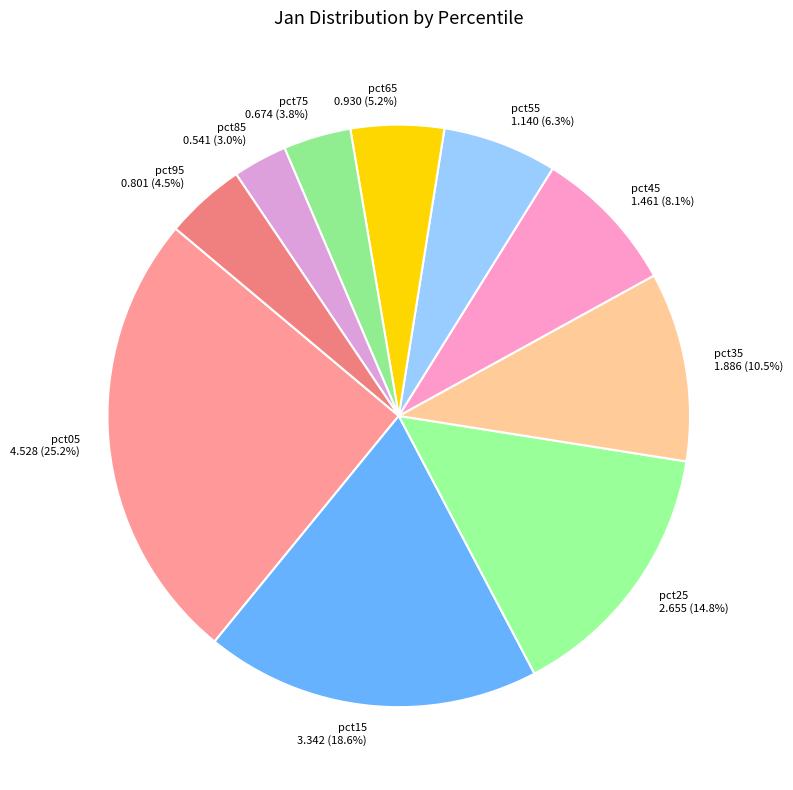

Do pct85 and pct75 together represent more than half of the pie?

No